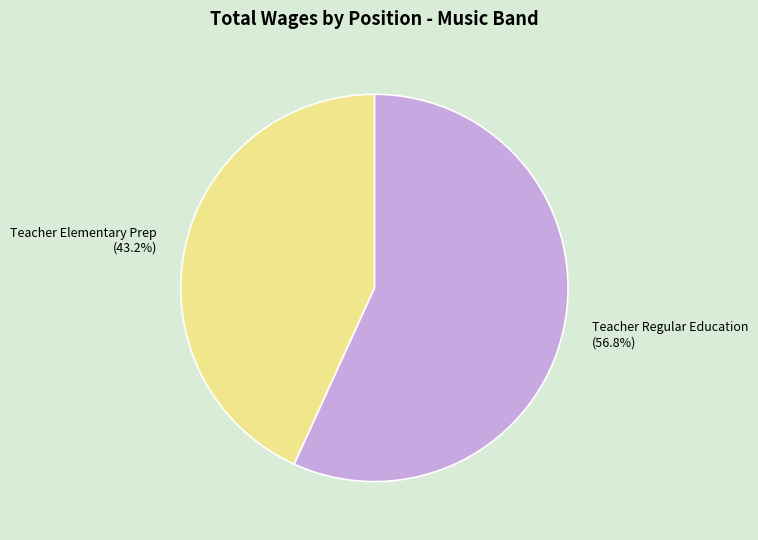

How much of the chart is everything except Teacher Regular Education?

43.2%